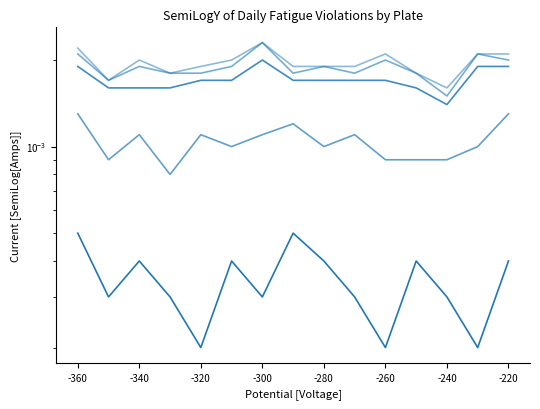

Count the Max Driving Hours in 24 Hour Cycle values in the range 0 to 1.

15